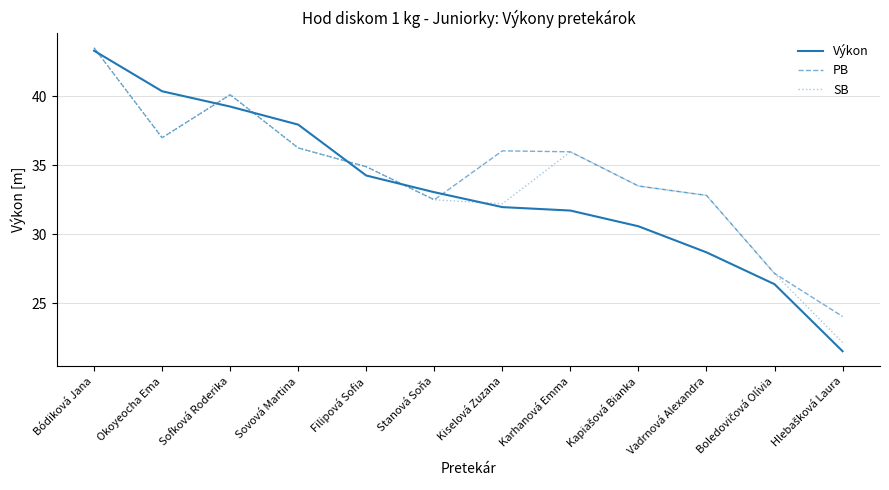

True or false: Výkon has a value of 32.0 at Kiselová Zuzana.

True